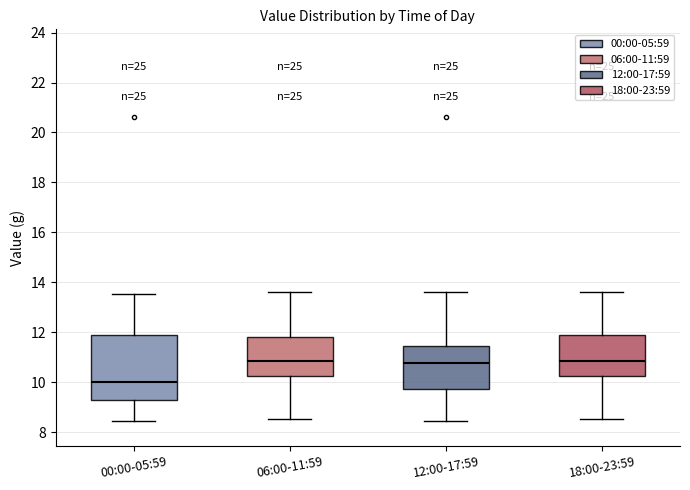

Reading left to right, transcribe this box plot: for each box, give where its median line is, the range the box spans, and where its two whiskers end, as read against the y-axis. The values are not printed on the chart, so give them approximately, as read against the axis.

00:00-05:59: median 10.0, box 9.2 to 11.8, whiskers 8.4 to 13.6
06:00-11:59: median 10.8, box 10.2 to 11.8, whiskers 8.6 to 13.6
12:00-17:59: median 10.8, box 9.8 to 11.4, whiskers 8.4 to 13.6
18:00-23:59: median 10.8, box 10.2 to 11.8, whiskers 8.6 to 13.6